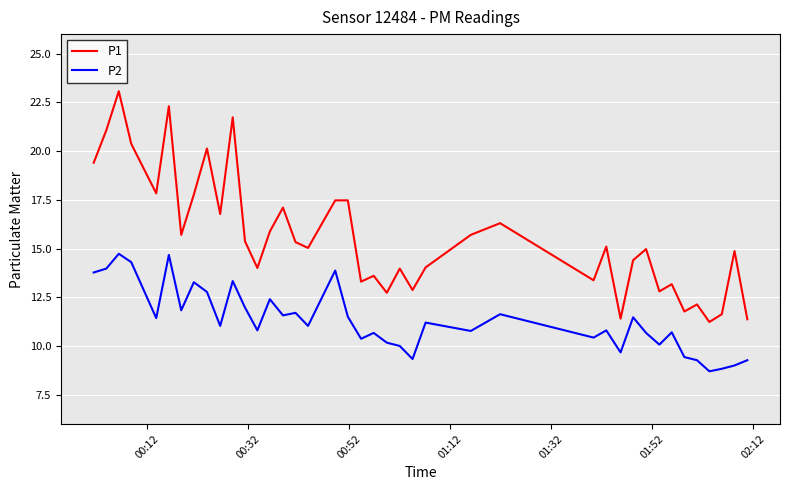

Rank the series by their maximum value, from highest to lowest.

P1, P2